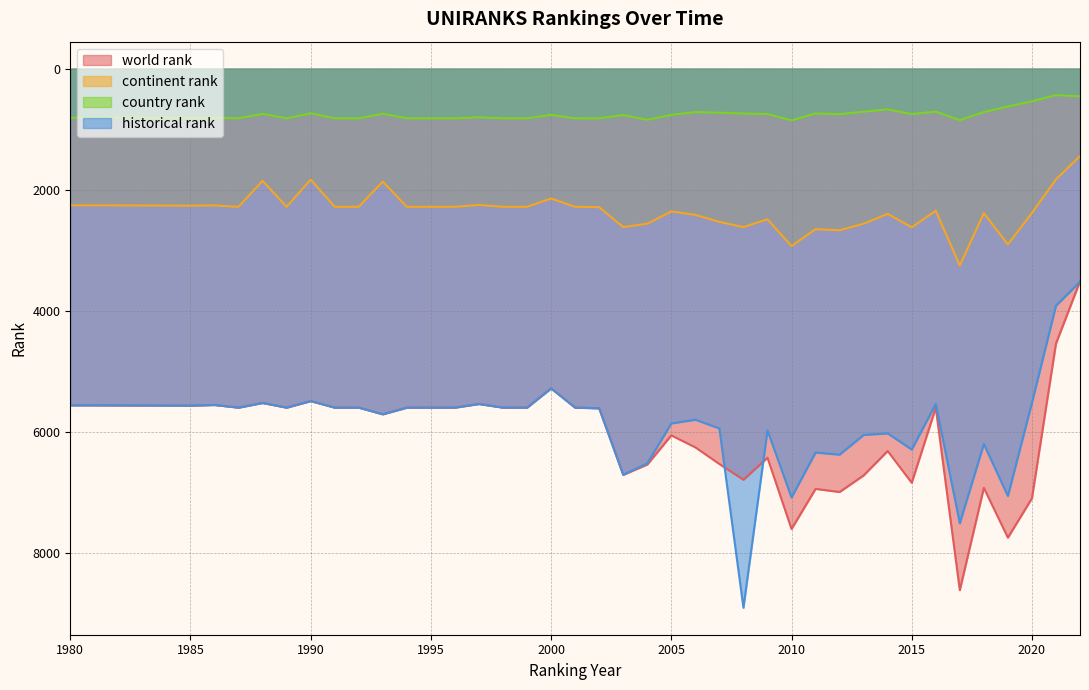

What is the value of the historical rank point at the 31st from the left?

6049.5